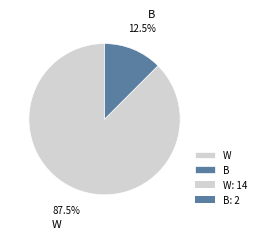

Which category has the smallest portion of the pie?

B